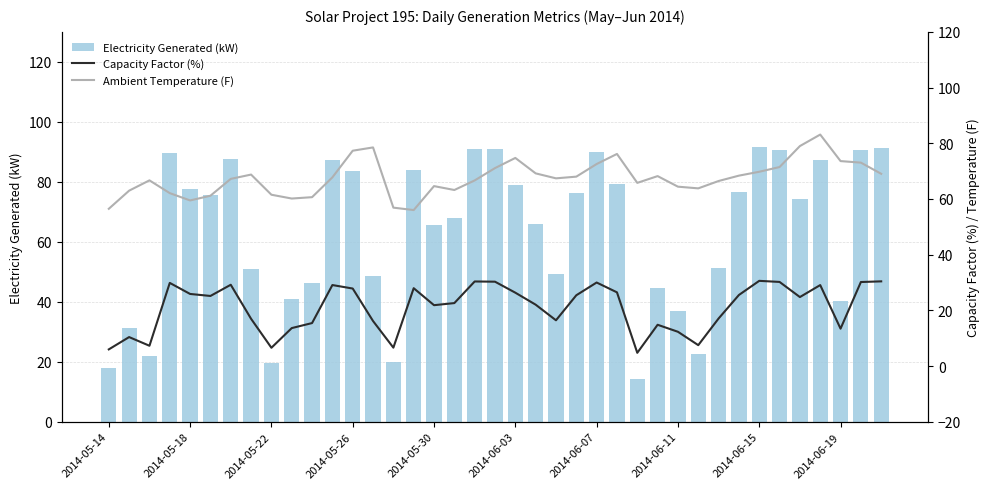

What is the difference between the Electricity Generated (kW) values at 10 and 33?

44.3